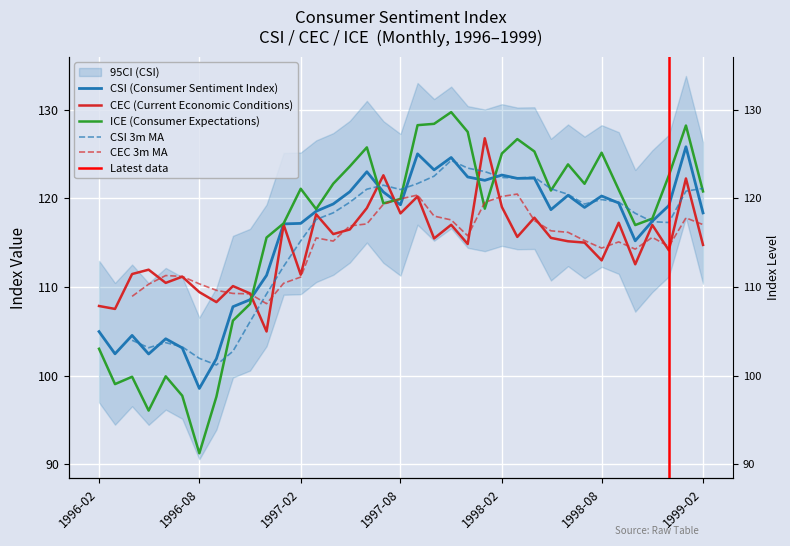

How many series are shown in this chart?

3